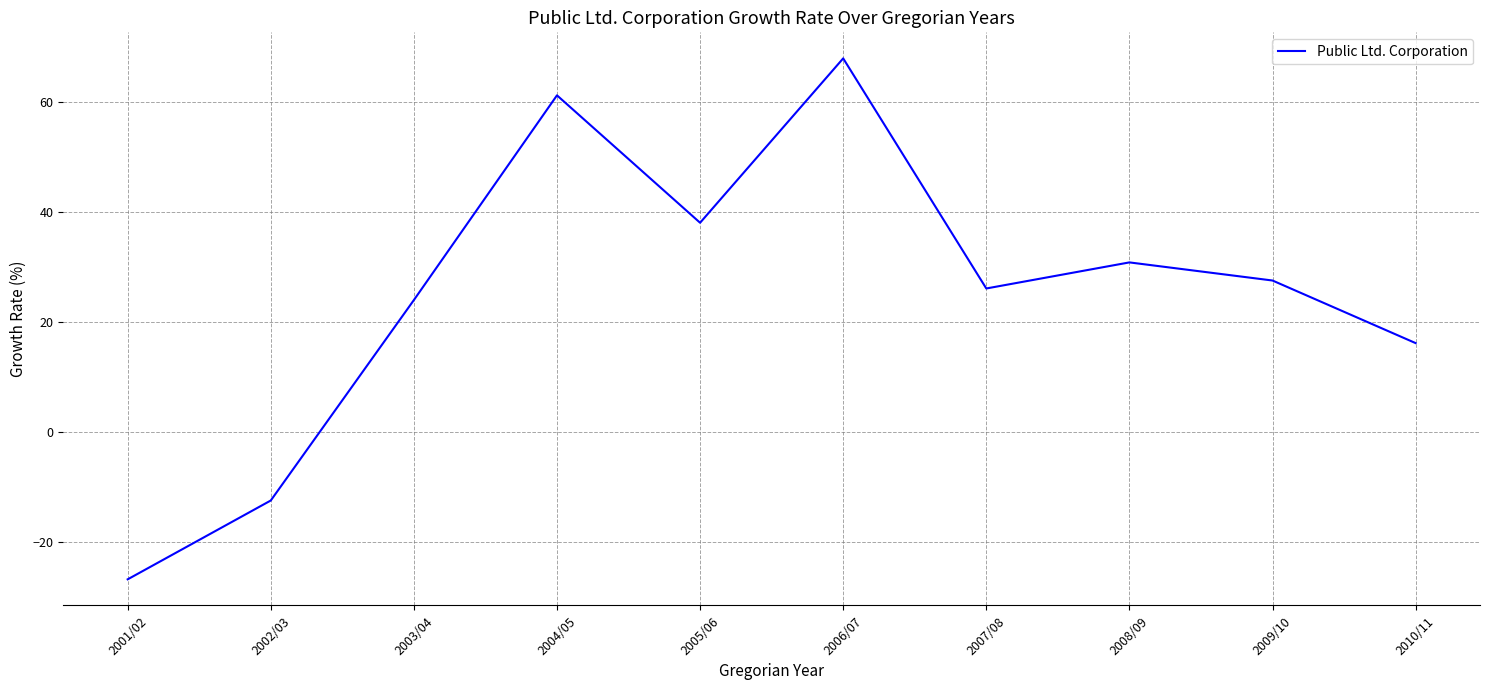

What is the average value?

25.2